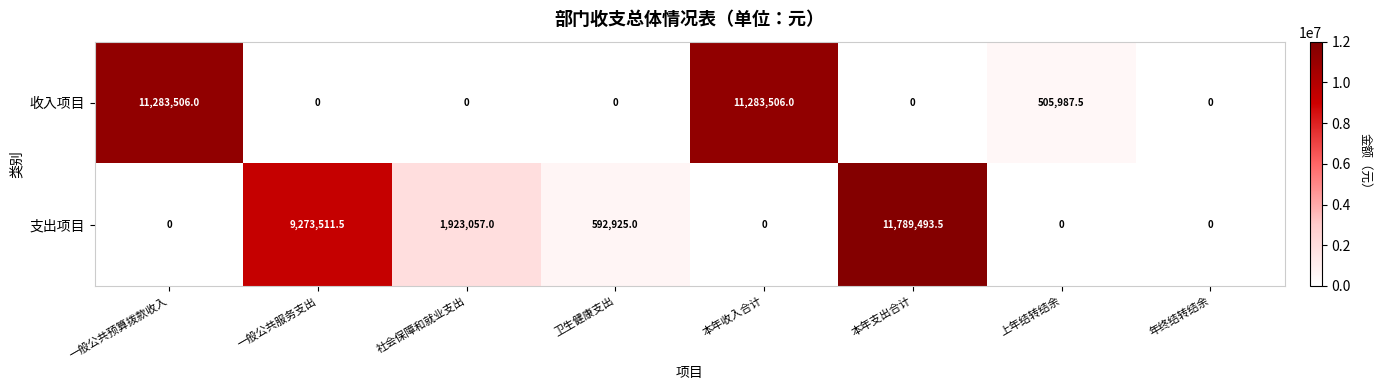

Reading left to right, list all the values displayed in this chart.

收入项目: 一般公共预算拨款收入=11283506.0	一般公共服务支出=0.0	社会保障和就业支出=0.0	卫生健康支出=0.0	本年收入合计=11283506.0	本年支出合计=0.0	上年结转结余=505987.5	年终结转结余=0.0
支出项目: 一般公共预算拨款收入=0.0	一般公共服务支出=9273511.5	社会保障和就业支出=1923057.0	卫生健康支出=592925.0	本年收入合计=0.0	本年支出合计=11789493.5	上年结转结余=0.0	年终结转结余=0.0